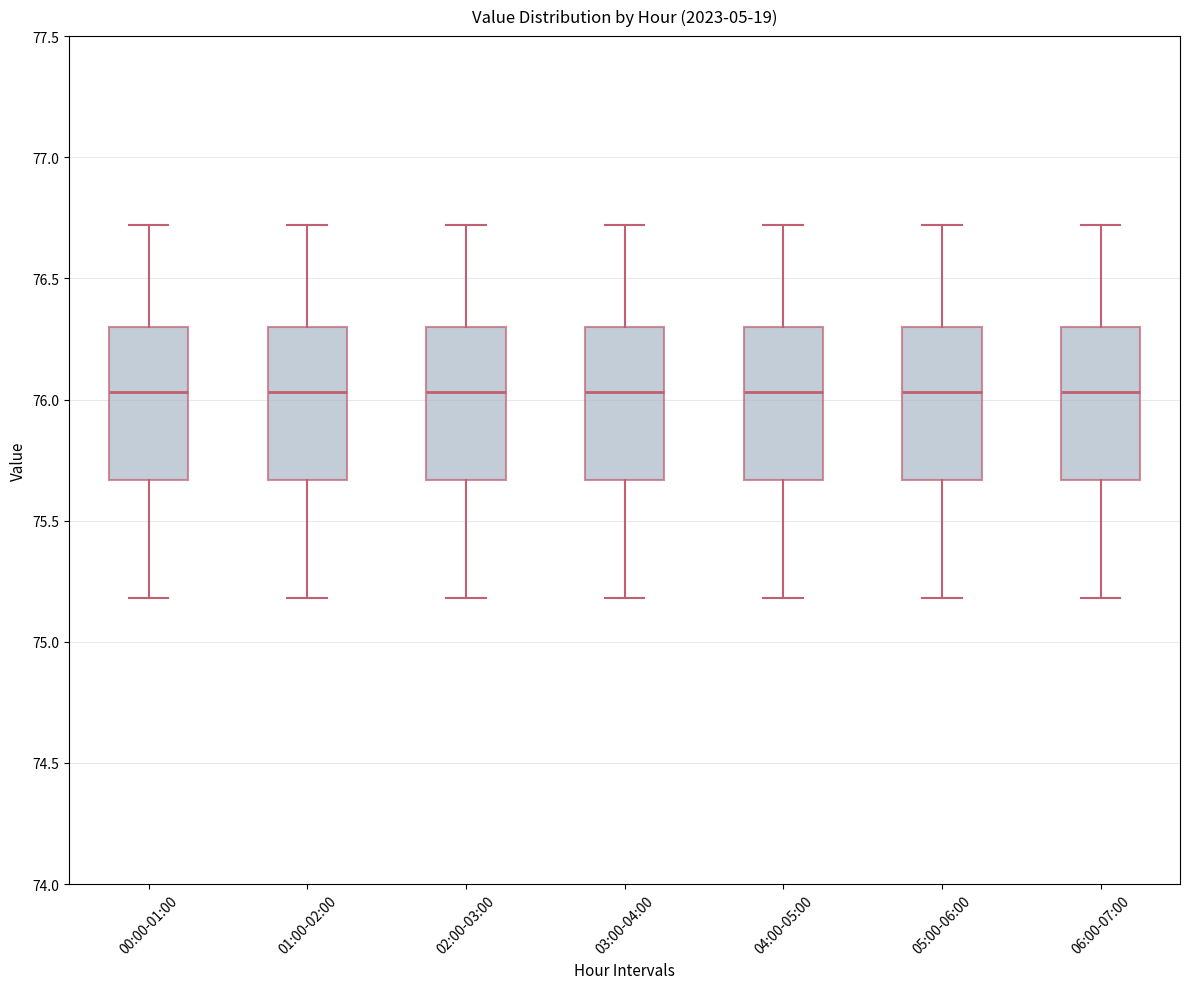

Where is the lower edge of the box for 06:00-07:00 on the y-axis? The values are not printed on the chart, so give them approximately, as read against the axis.

75.65